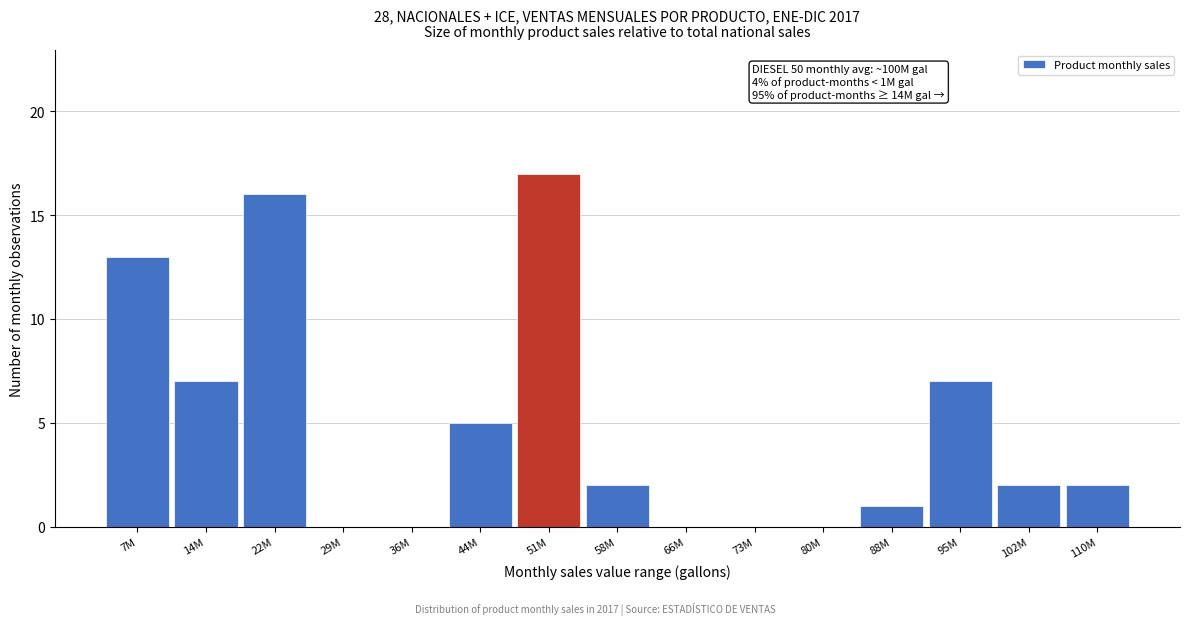

Reading right to left, transcribe all the data shown in this chart.

110M=2	102M=2	95M=7	88M=1	80M=0	73M=0	66M=0	58M=2	51M=17	44M=5	36M=0	29M=0	22M=16	14M=7	7M=13